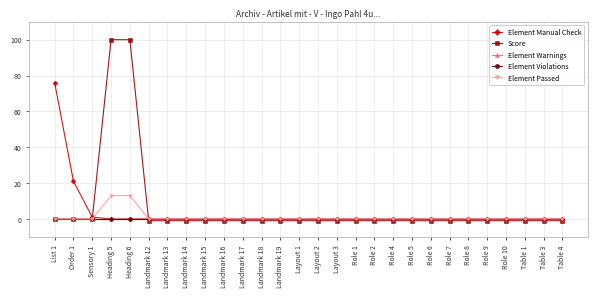

What is the maximum value shown in the chart?

100